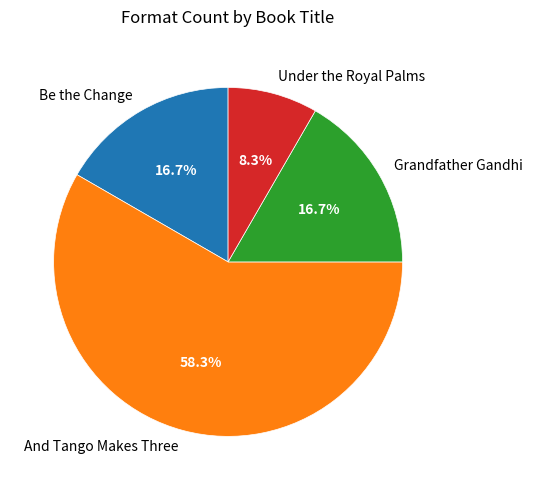

Between Be the Change and Under the Royal Palms, which is larger?

Be the Change